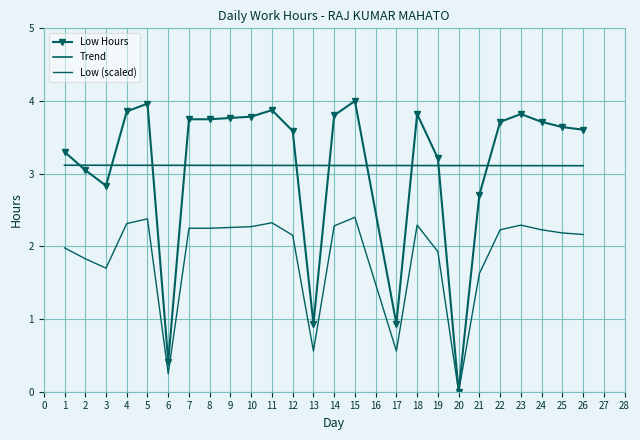

Is this an area chart (filled region under the line)?

No